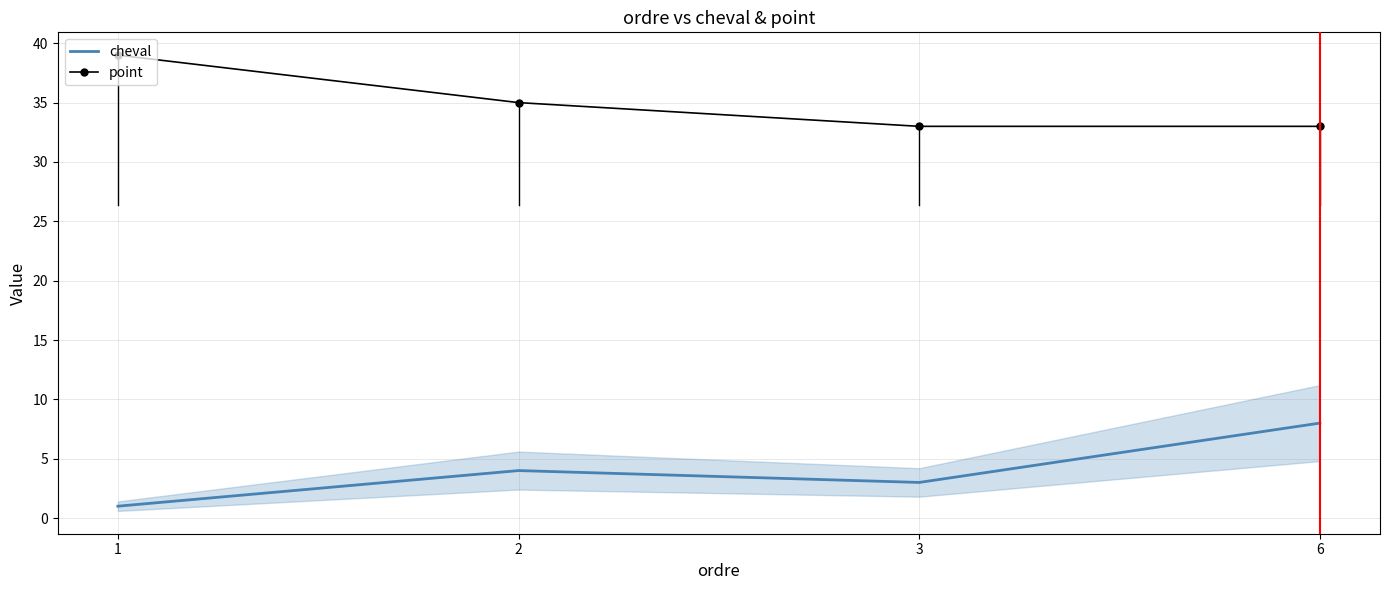

Which series has the largest range (max minus min)?

cheval